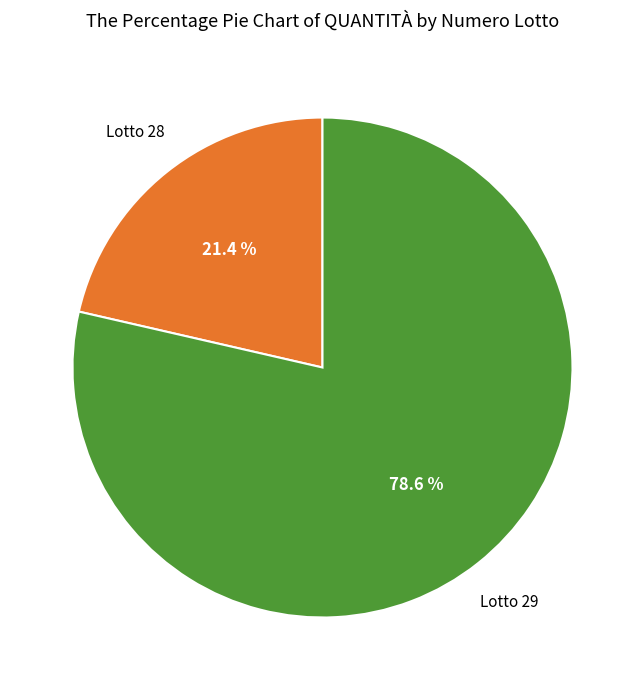

Does any single category account for the majority?

Yes